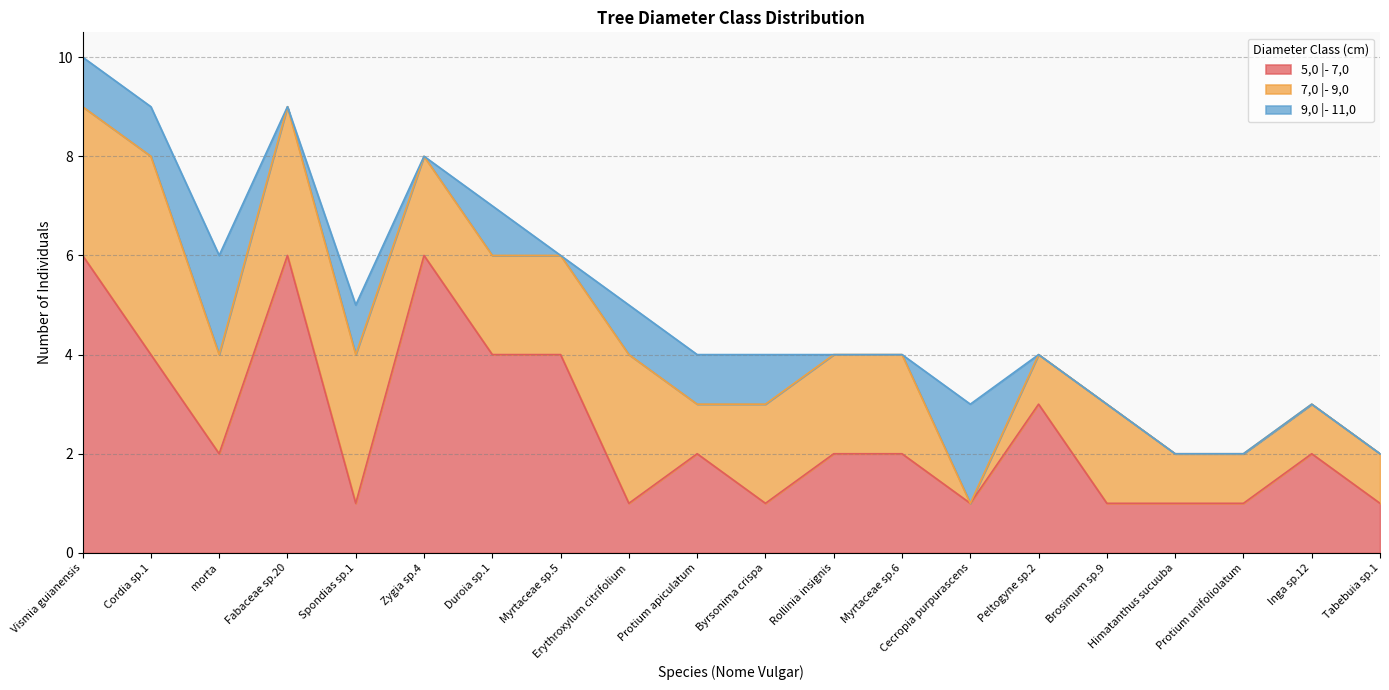

Count the 9,0 |- 11,0 values in the range 0 to 1.

18